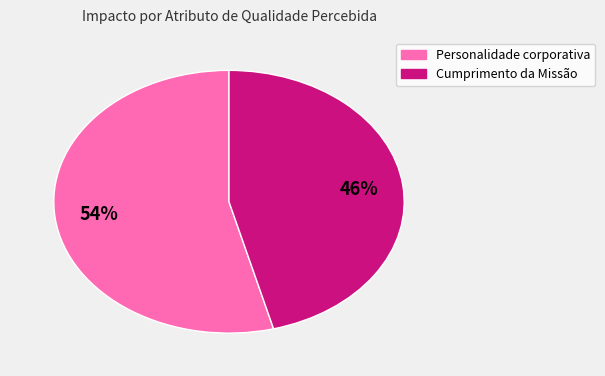

Does any single category account for the majority?

Yes